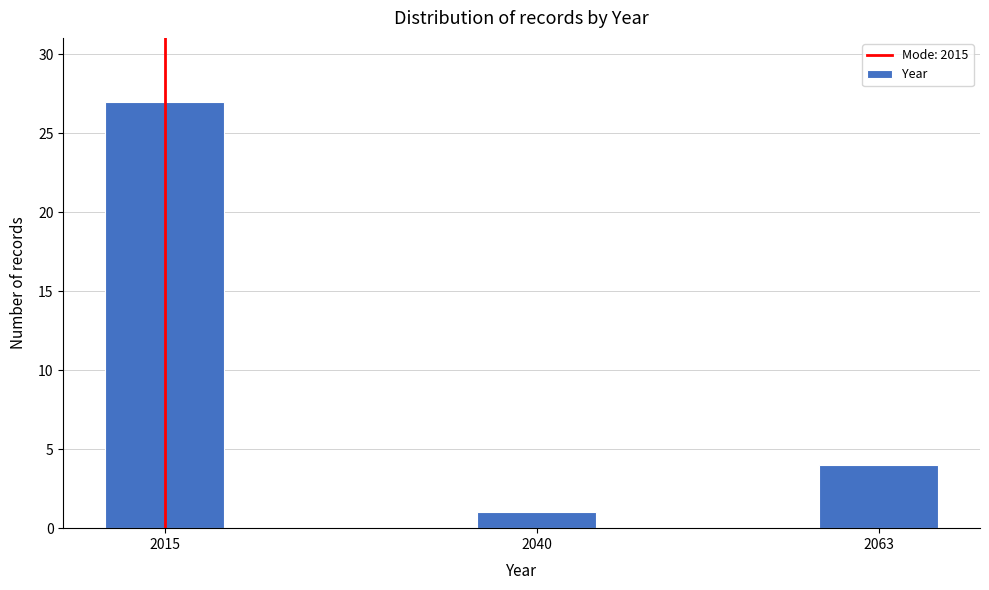

Reading left to right, transcribe all the data shown in this chart.

27	1	4